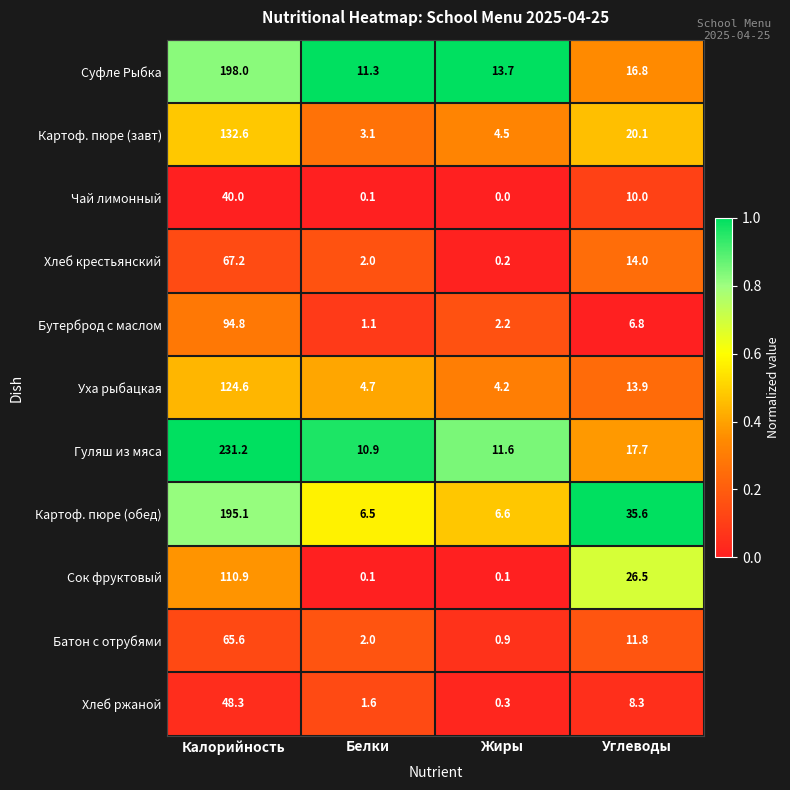

The value of Бутерброд с маслом at Жиры is 2.2. True or false?

True